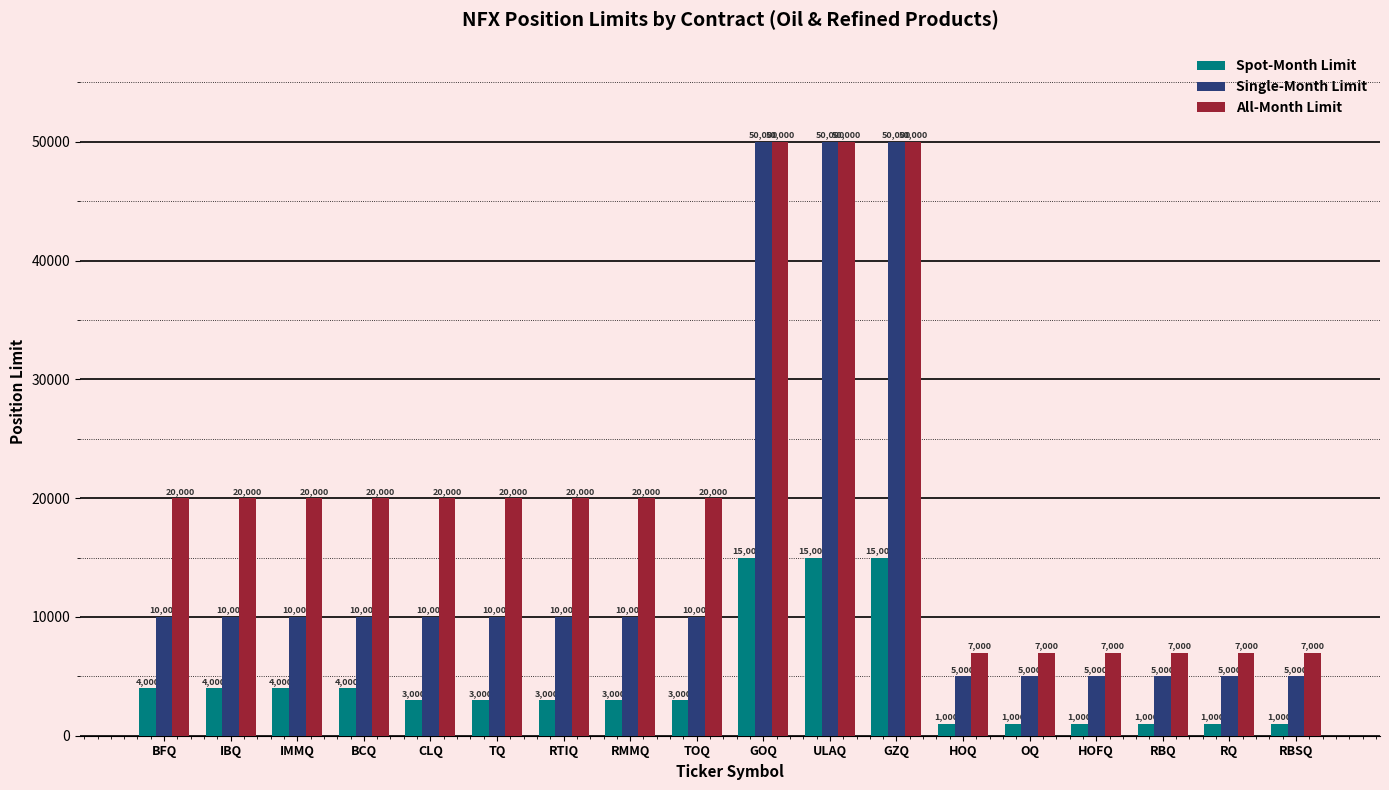

Is the value of All-Month Limit at RBQ greater than the value of Single-Month Limit at GZQ?

No